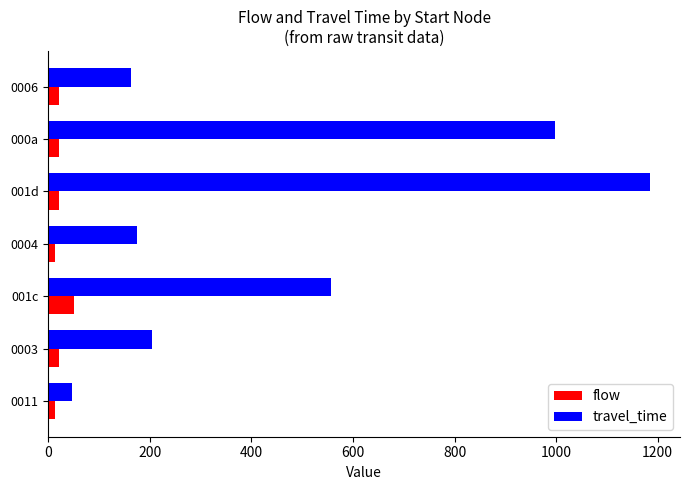

What is the greatest value displayed?

1185